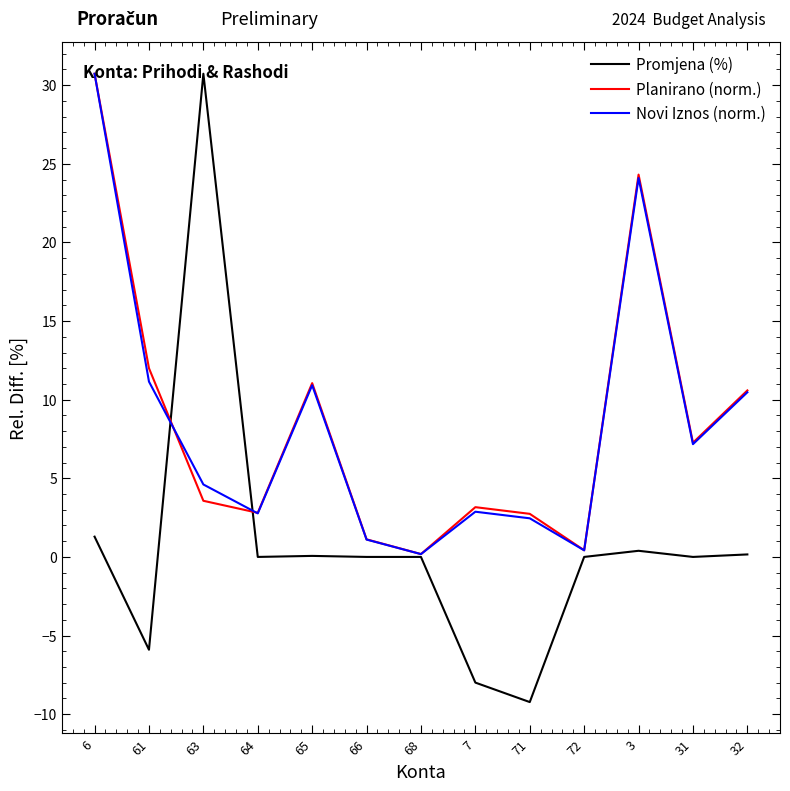

The Novi Iznos (norm.) series shows 2.5 at 71. True or false?

True